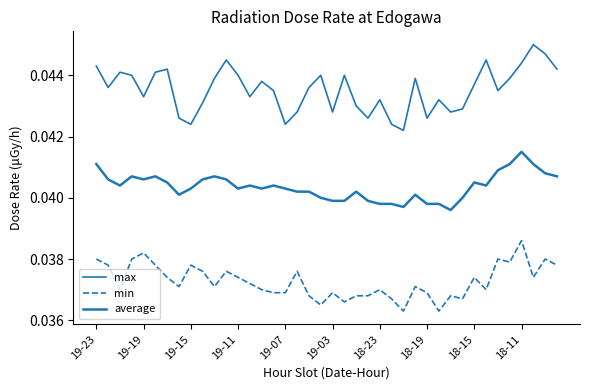

What is the sum of all min values?

1.5